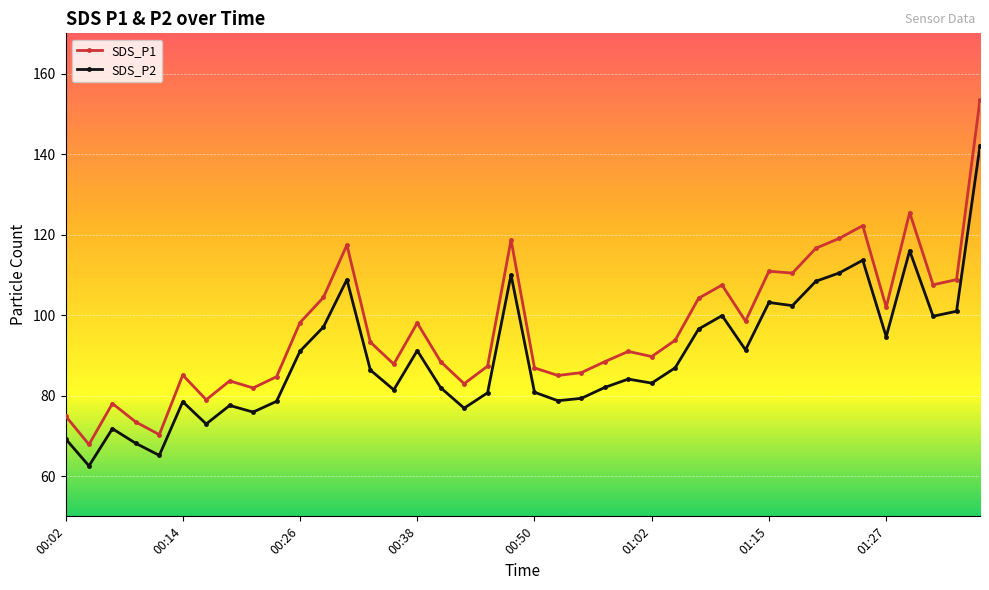

List the series in order of their overall mean, lowest first.

SDS_P2, SDS_P1